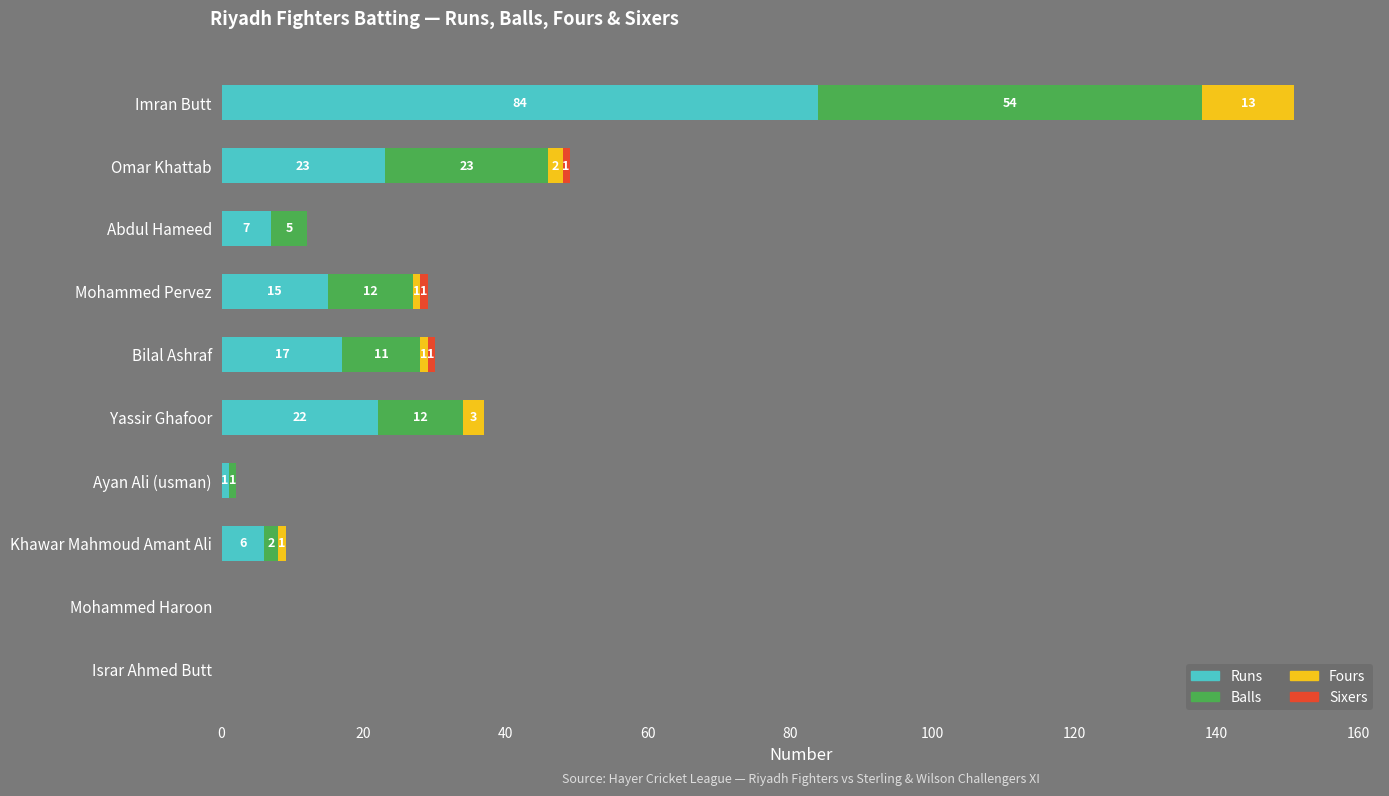

What is the total value across all series at Abdul Hameed?

12